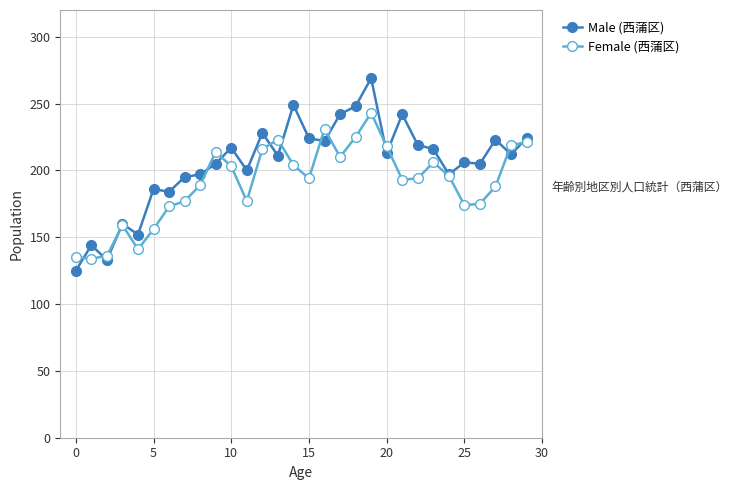

True or false: Female (西蒲区) has more than 1 interior local peaks.

True